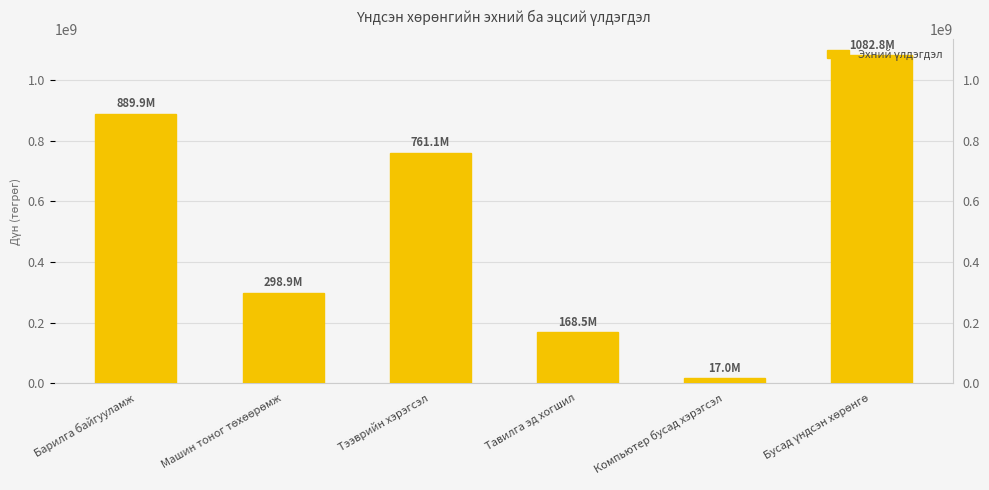

What position from the right is Компьютер бусад хэрэгсэл?

2